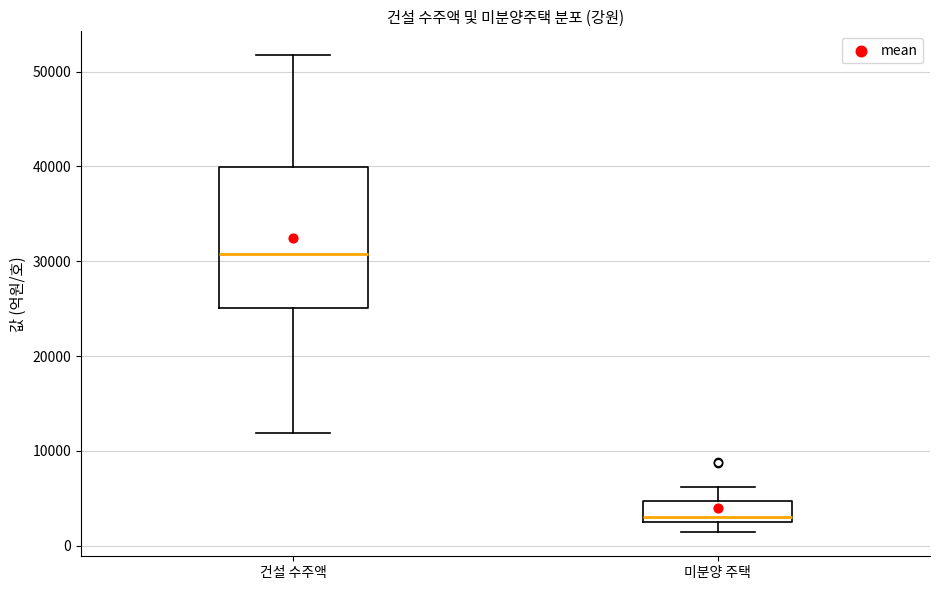

Which box's median line is the highest?

건설 수주액